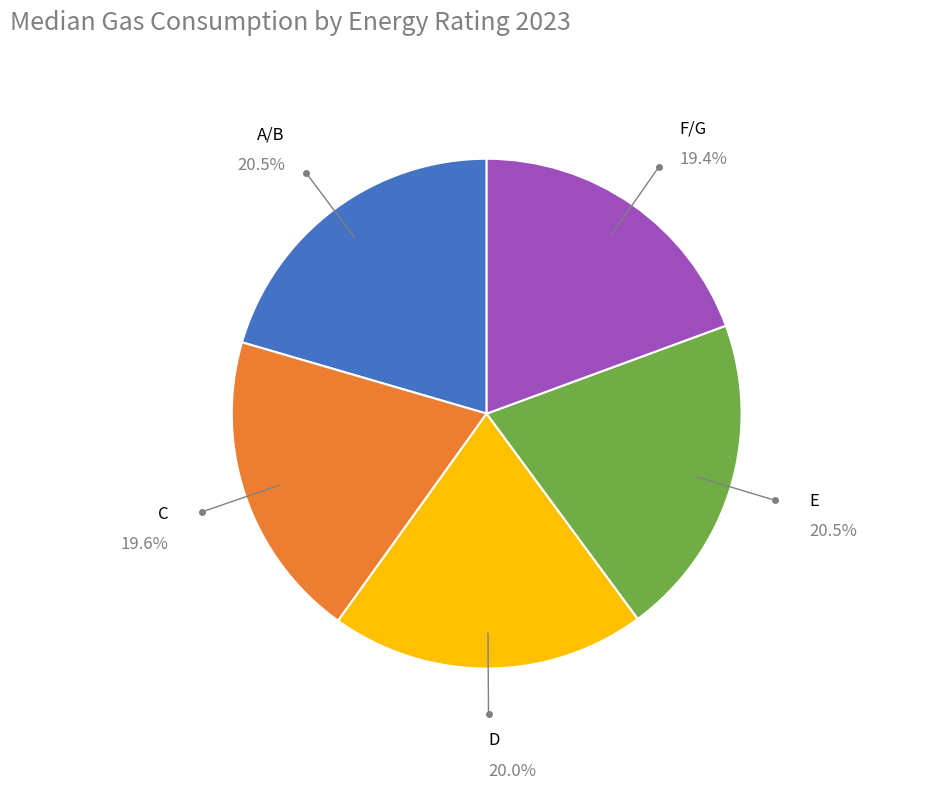

To the nearest percent, what is the difference between the largest and smallest slice percentages?

1%